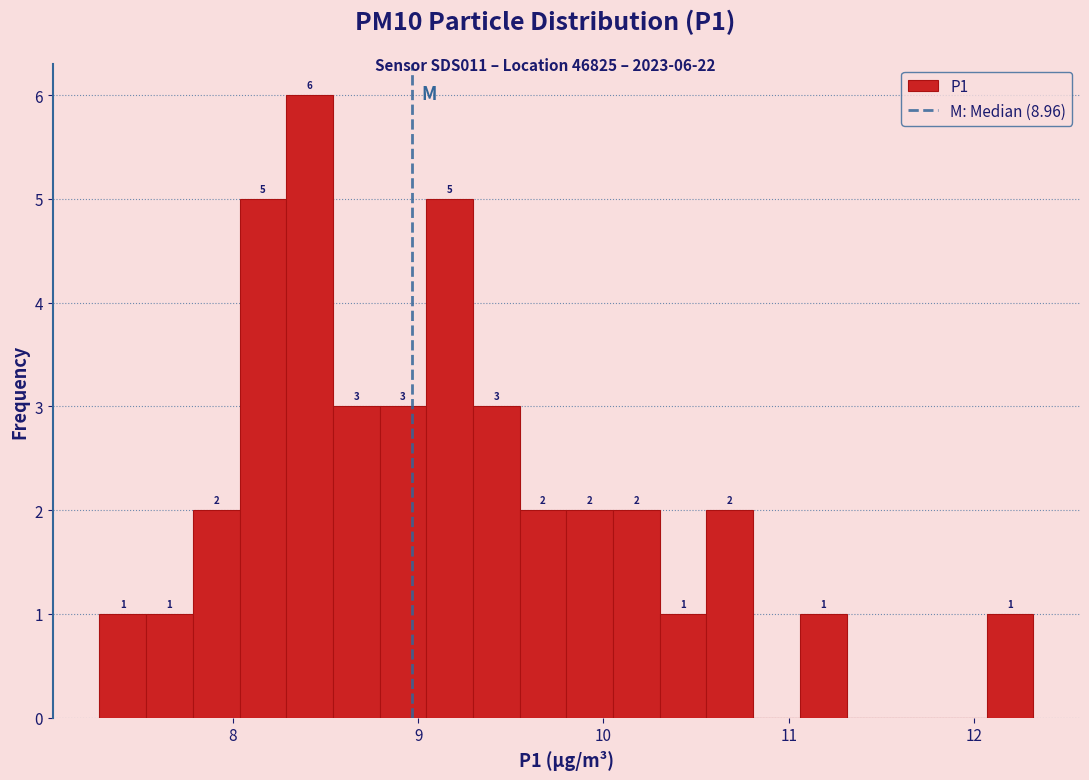

Read against the x-axis, roughly where is the centre of the tallest bar?

8.4